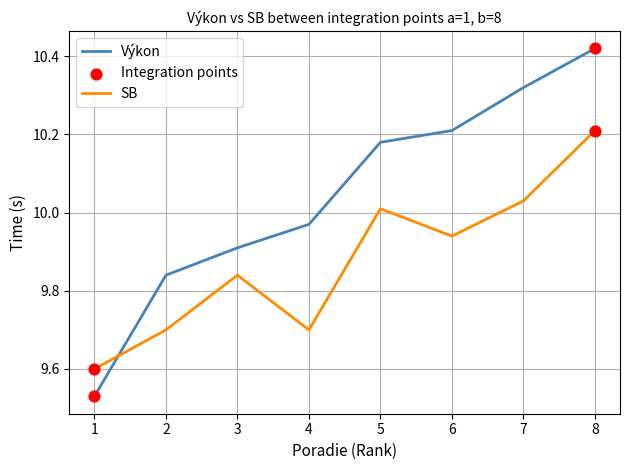

Is the value of Výkon at 3 greater than the value of SB at 6?

No